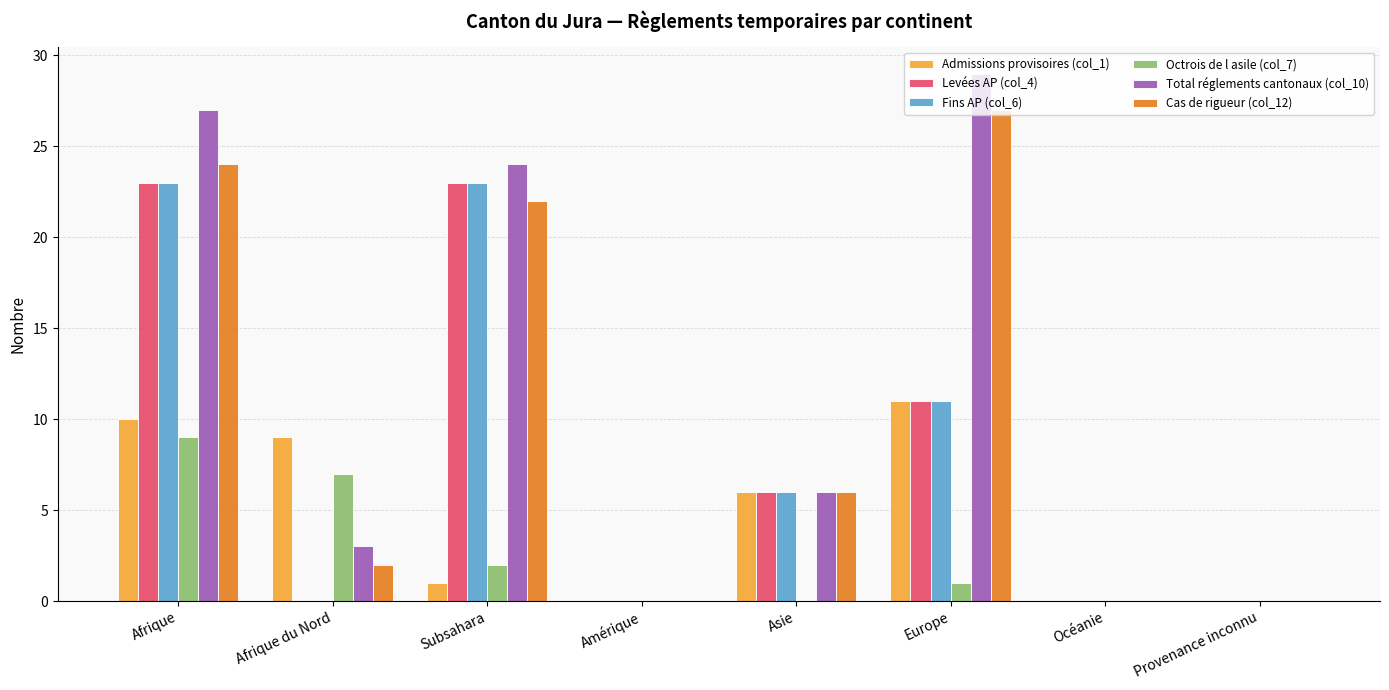

What is the total value across all series at Afrique?

116